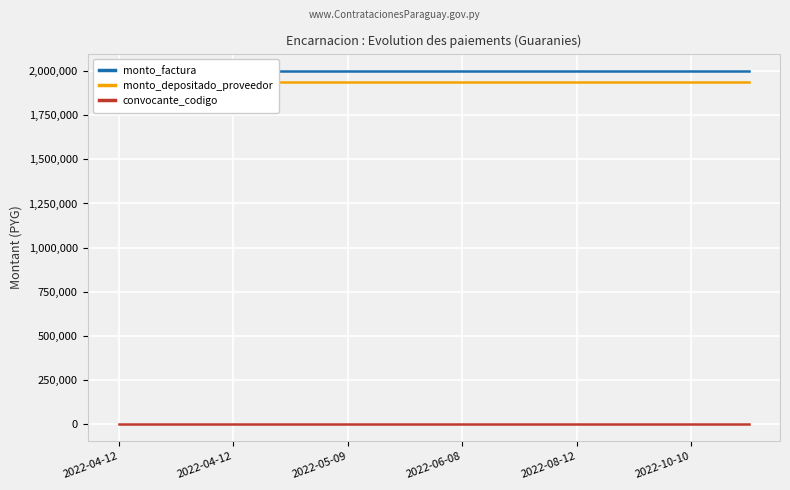

The monto_depositado_proveedor series shows 856825 at 7. True or false?

False